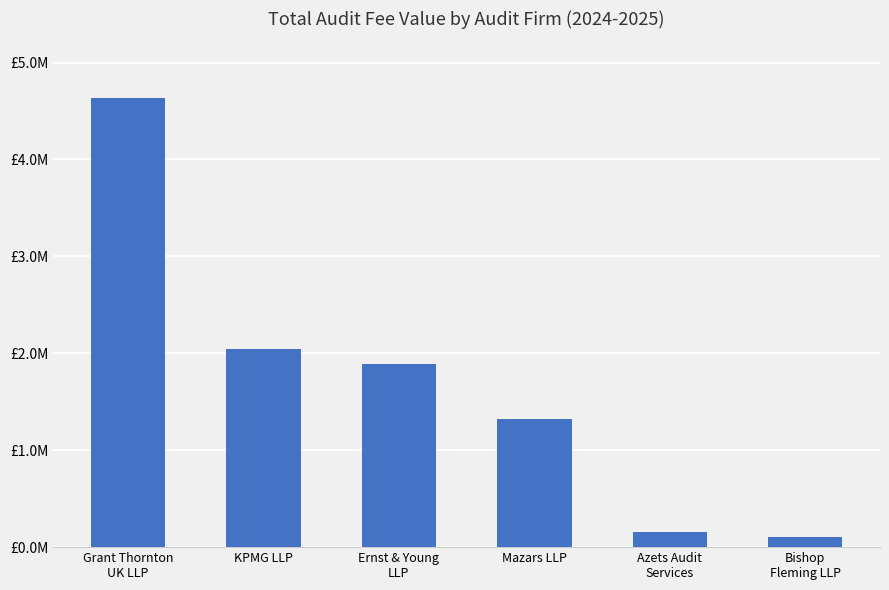

Rank the categories by value from lowest to highest.

Bishop
Fleming LLP, Azets Audit
Services, Mazars LLP, Ernst & Young
LLP, KPMG LLP, Grant Thornton
UK LLP